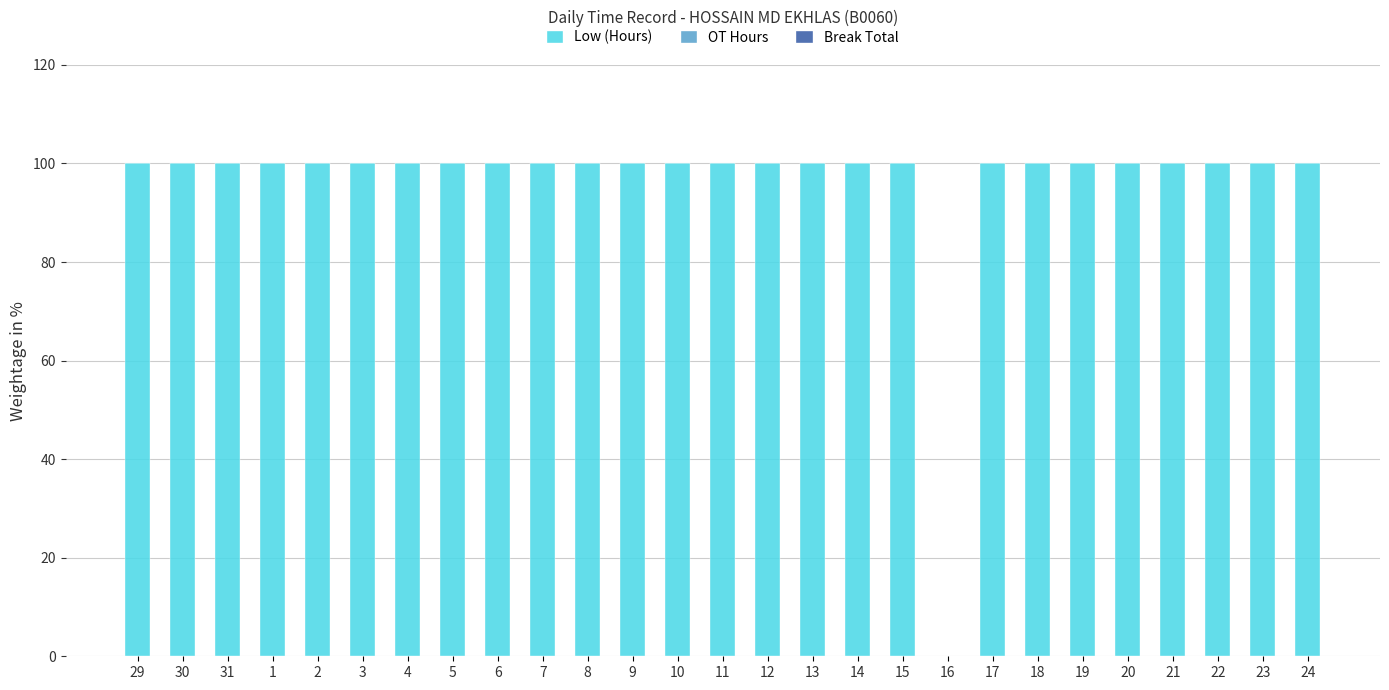

The chart shows a value of 166 at 23. True or false?

False